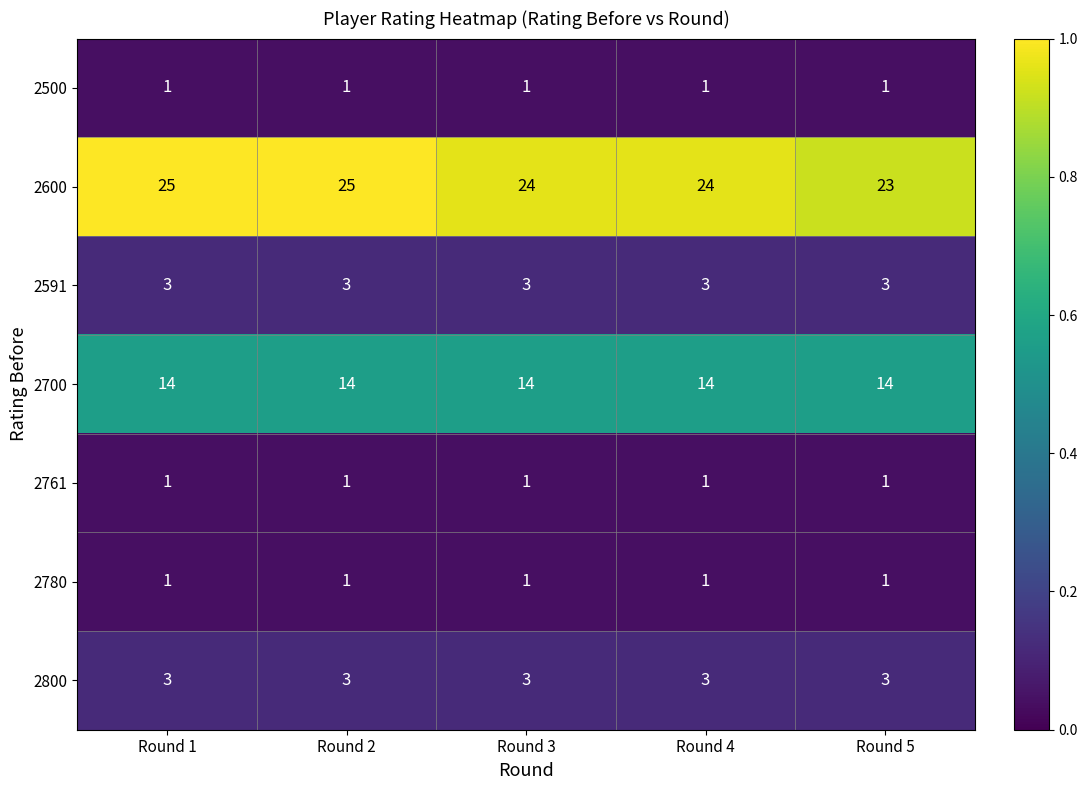

The 2600 series shows 24 at Round 4. True or false?

True